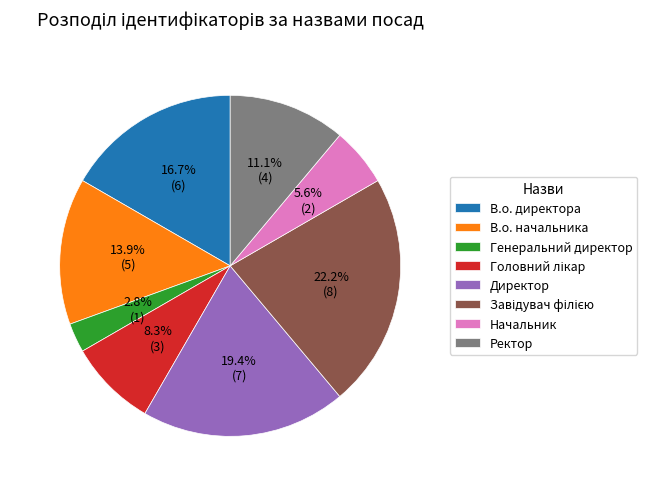

Which slice is the smallest?

Генеральний директор